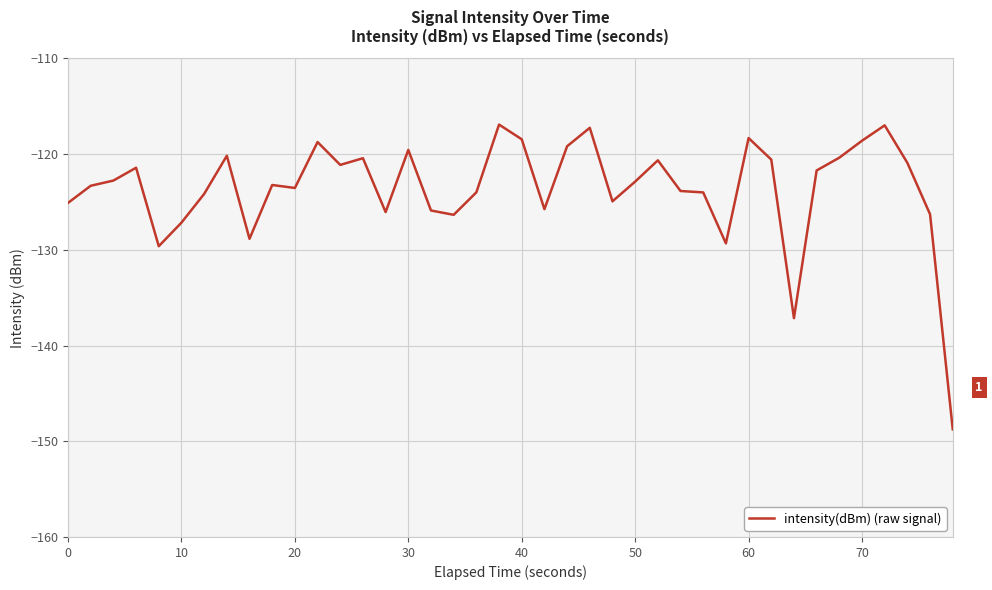

What is the difference between the maximum and minimum values?

31.8